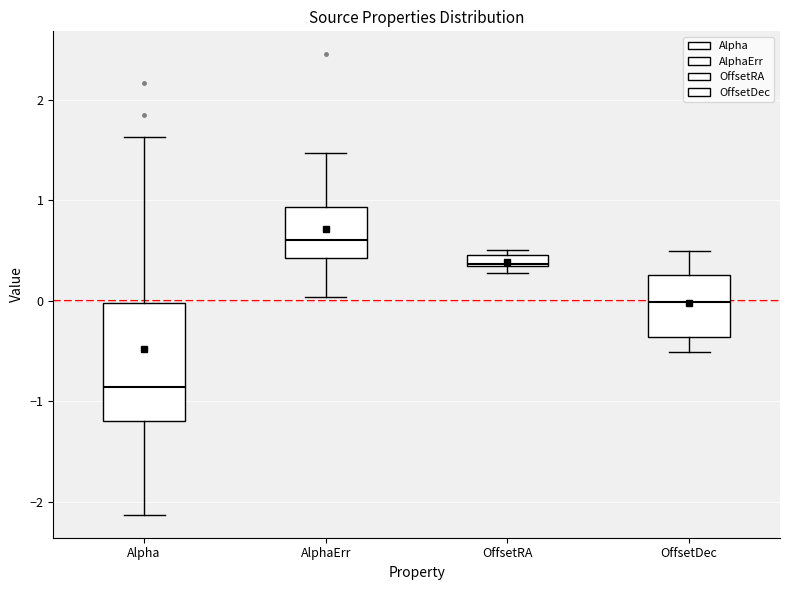

Where is the lower edge of the box for AlphaErr on the y-axis? The values are not printed on the chart, so give them approximately, as read against the axis.

0.4